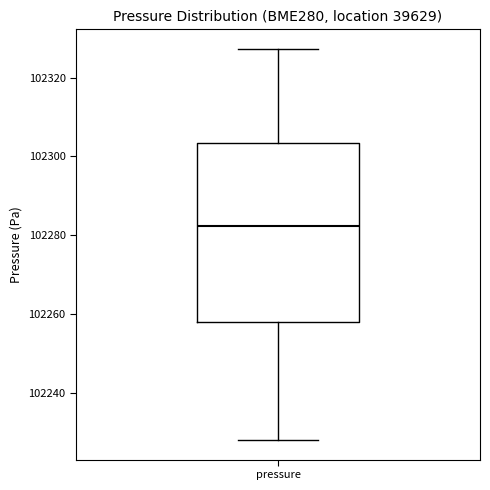

Read this box plot against the y-axis: the position of the median line, the range covered by the box, and the ends of both whiskers. The values are not printed on the chart, so give them approximately, as read against the axis.

median 102282, box 102258 to 102304, whiskers 102228 to 102328